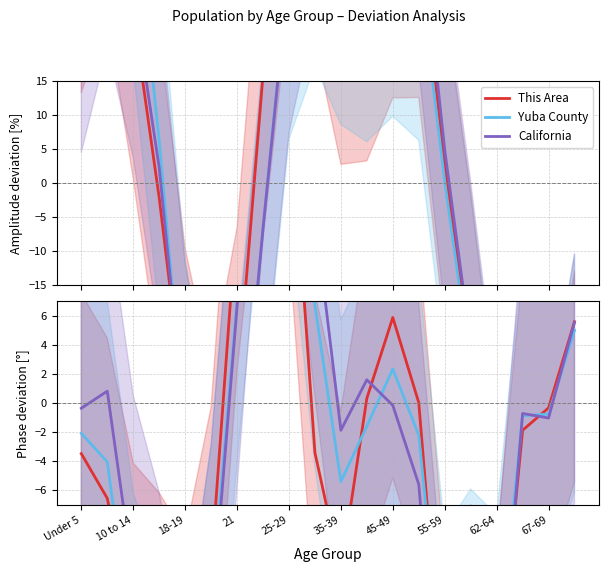

At how many categories does at least one series exceed 22?

2